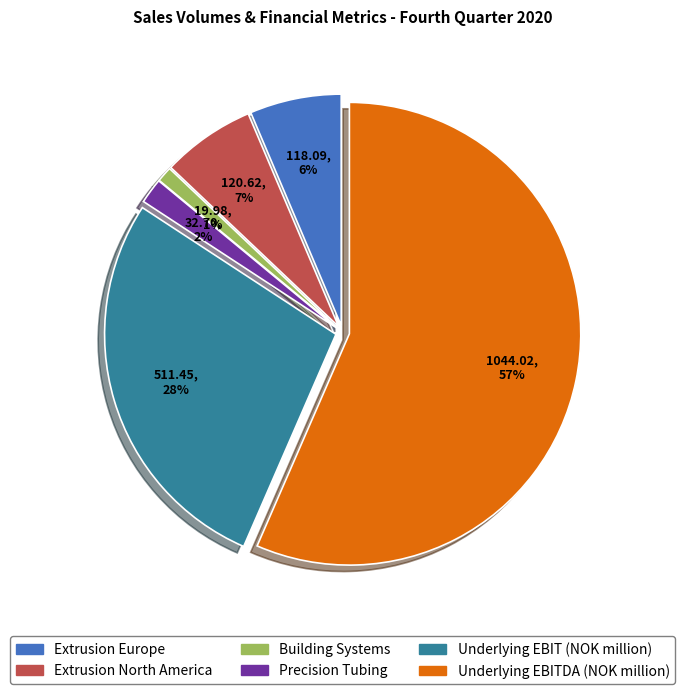

The Building Systems slice represents 11% of the pie. True or false?

False